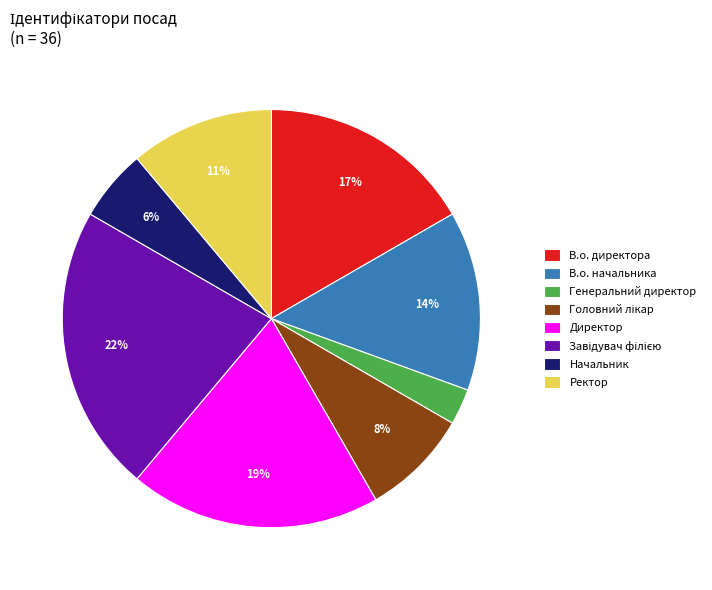

To the nearest percent, what portion does В.о. директора represent?

17%